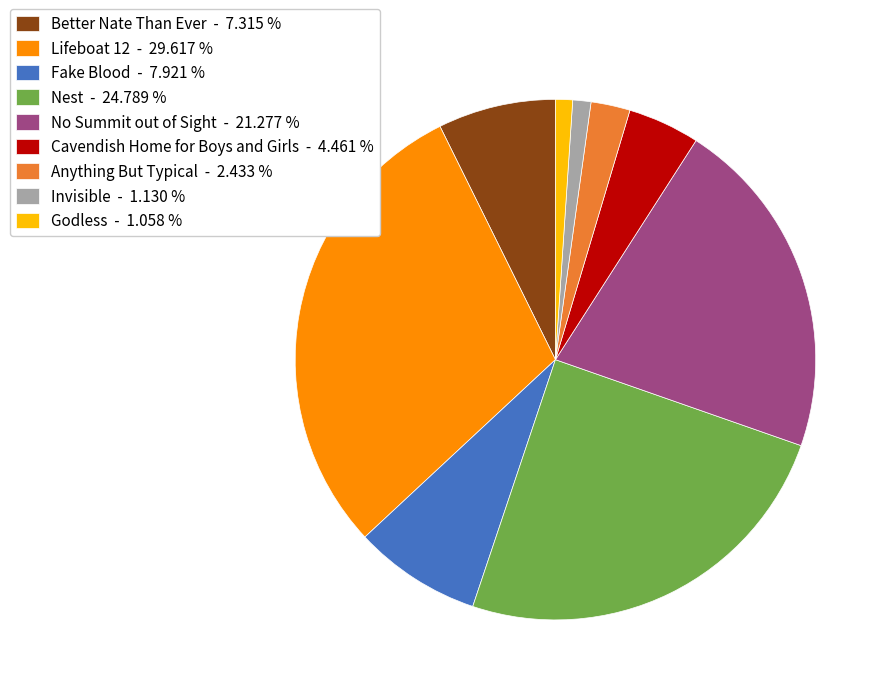

How many segments does this pie chart have?

9